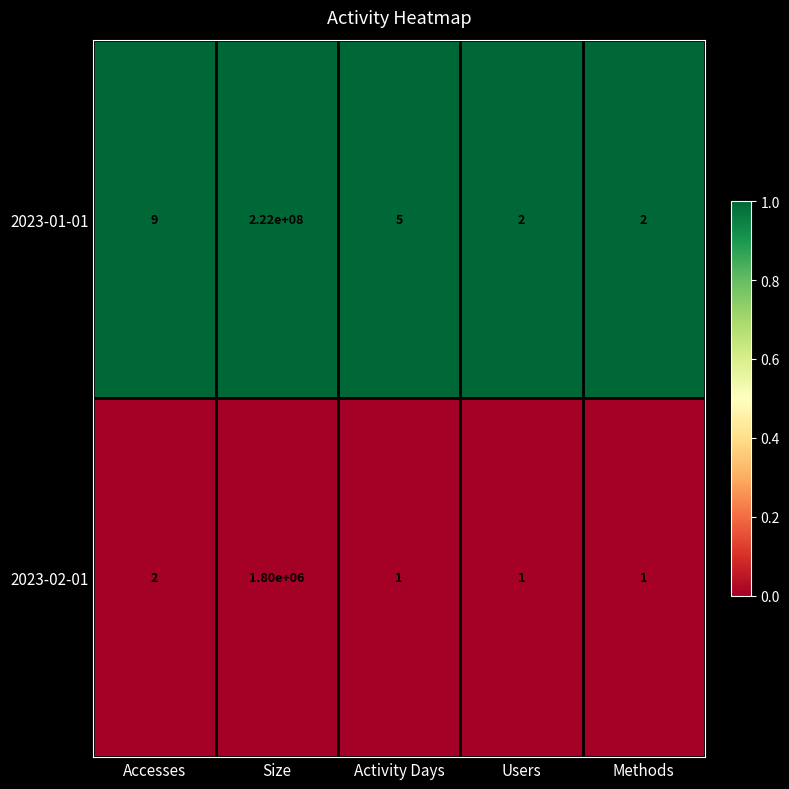

What is the maximum value shown in the chart?

222000000